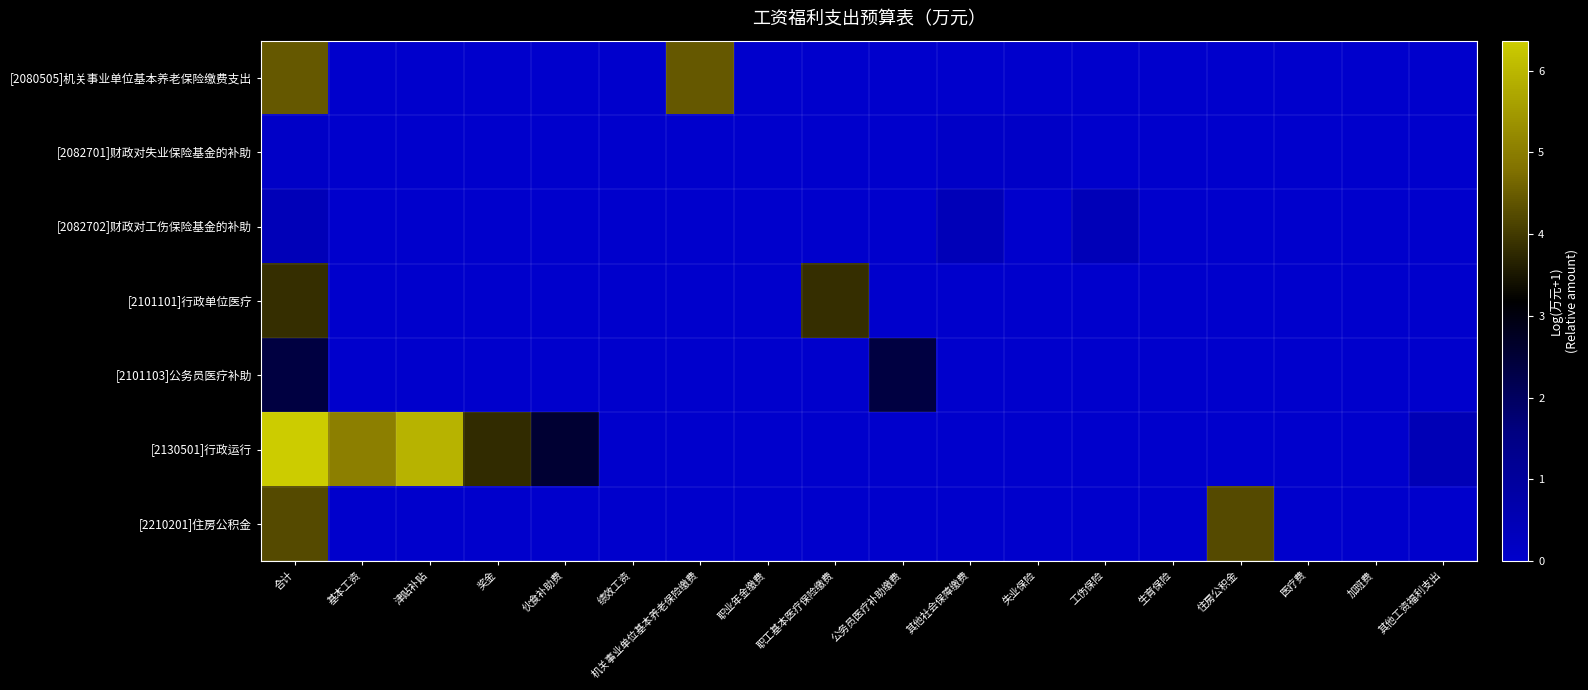

List the series in order of their peak value, lowest first.

[2082701]财政对失业保险基金的补助, [2082702]财政对工伤保险基金的补助, [2101103]公务员医疗补助, [2101101]行政单位医疗, [2210201]住房公积金, [2080505]机关事业单位基本养老保险缴费支出, [2130501]行政运行